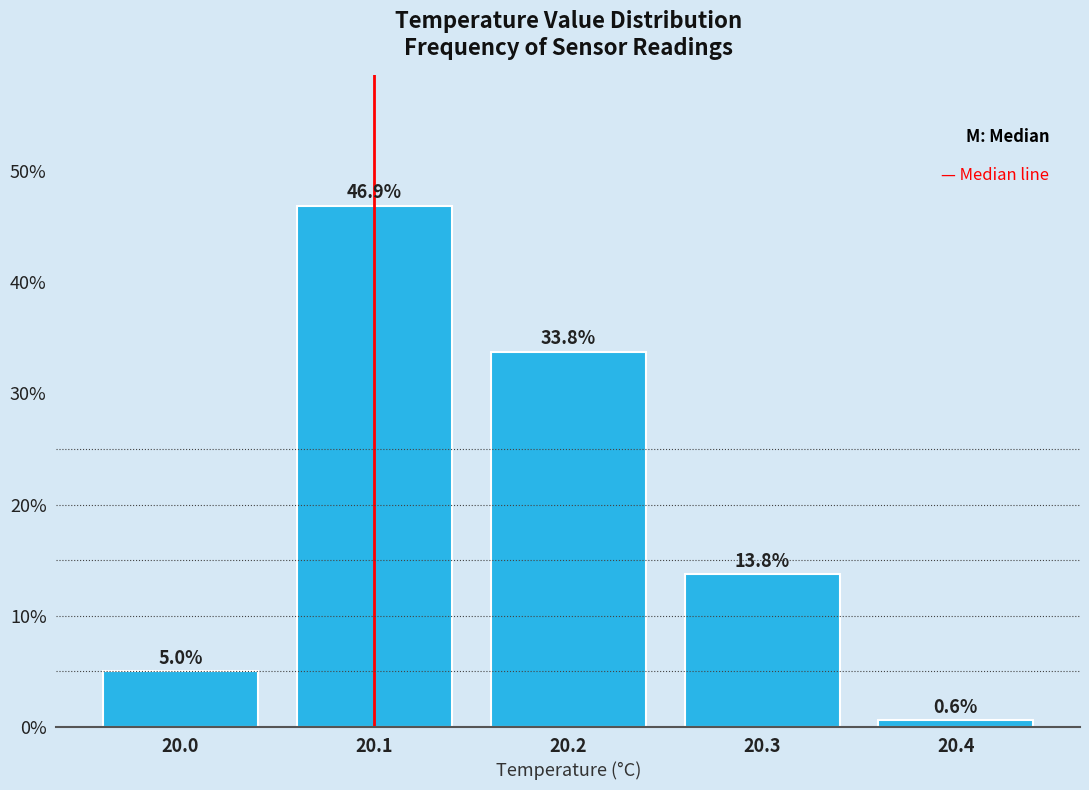

Reading left to right, transcribe this chart: for each bar, give the range it covers on the x-axis and its height.

19.95 to 20.05: 5.0
20.05 to 20.15: 46.9
20.15 to 20.25: 33.8
20.25 to 20.35: 13.8
20.35 to 20.45: 0.6